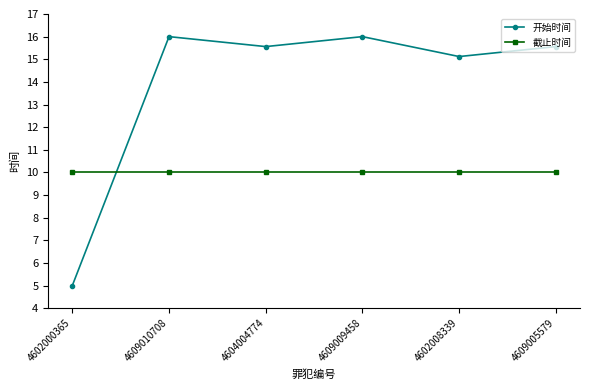

How many interior local peaks does the 开始时间 series have?

2